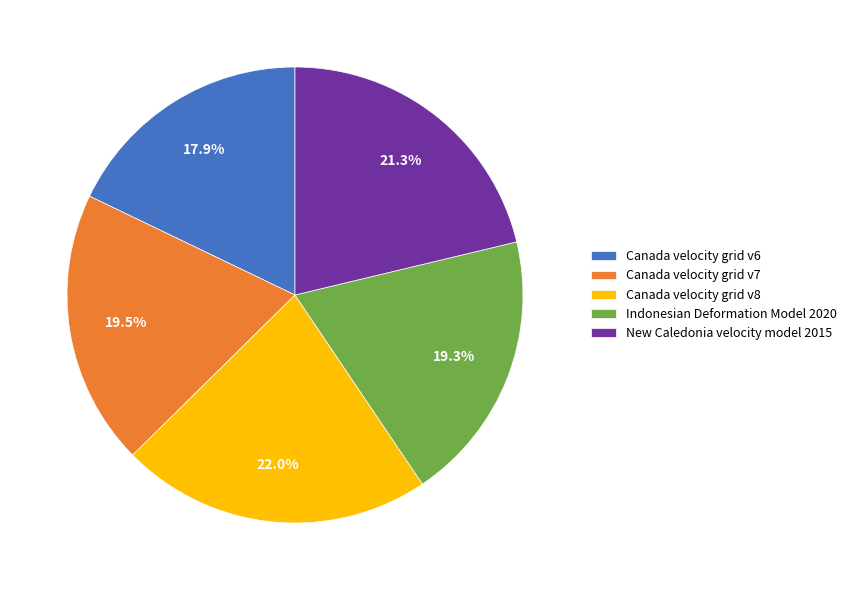

Which slice is the smallest?

Canada velocity grid v6